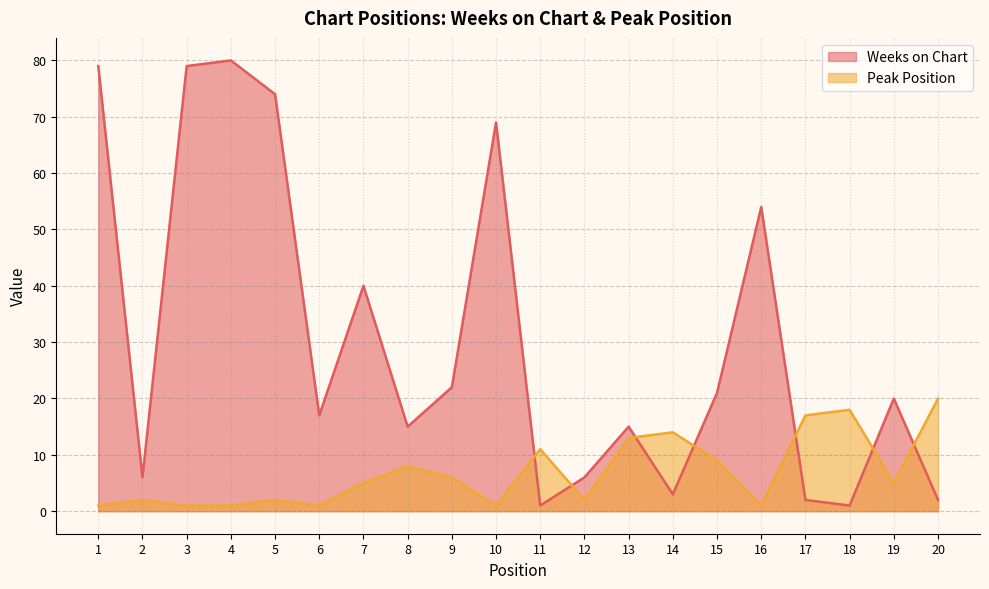

List the labels in order of Peak Position value, largest first.

20, 18, 17, 14, 13, 11, 15, 8, 9, 7, 19, 2, 5, 12, 1, 3, 4, 6, 10, 16